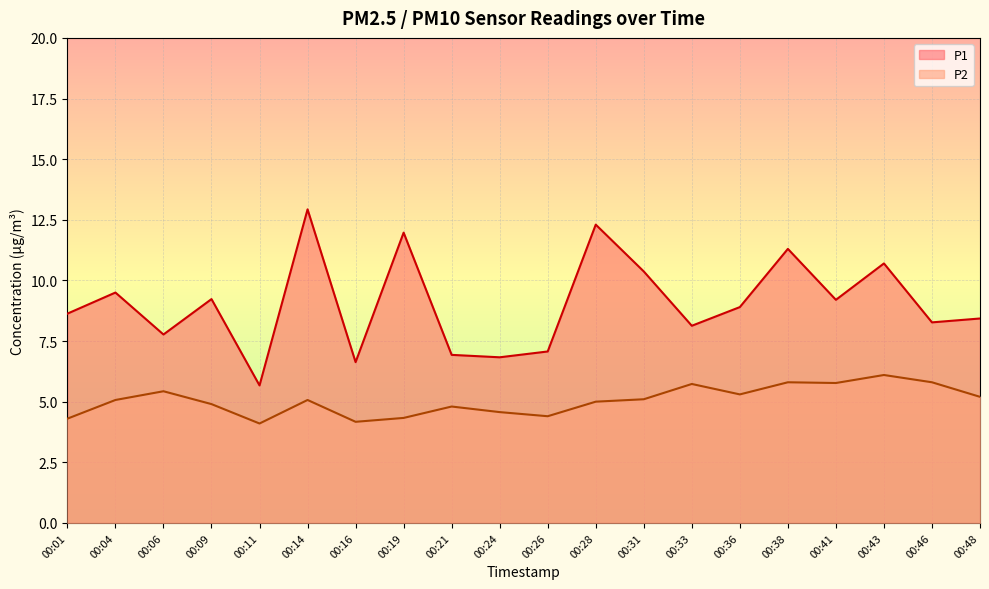

Between 00:28 and 00:09, which is larger?

00:28